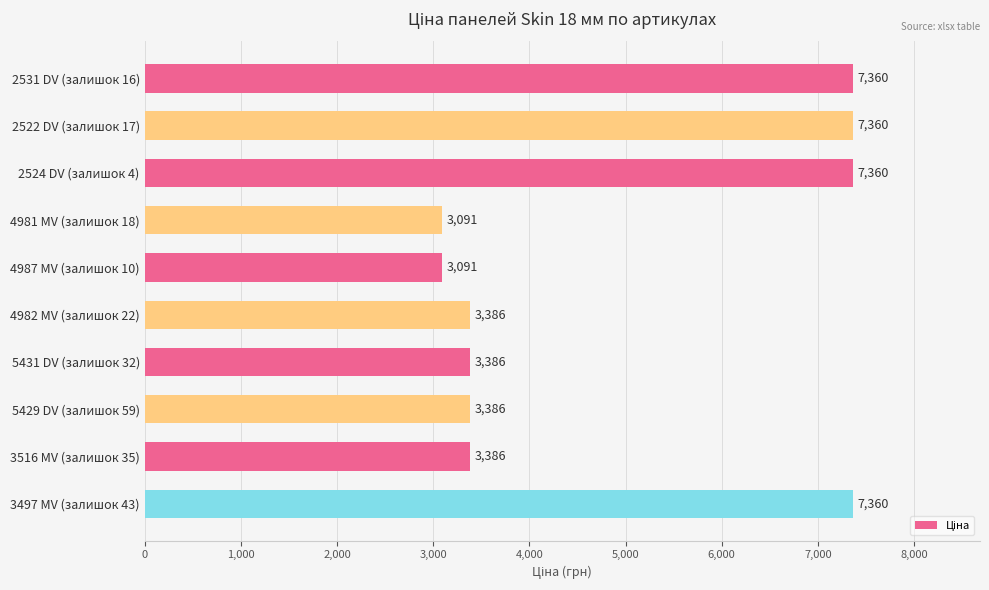

What is the sum of the values at 5431 DV (залишок 32) and 4981 MV (залишок 18)?

6477.0